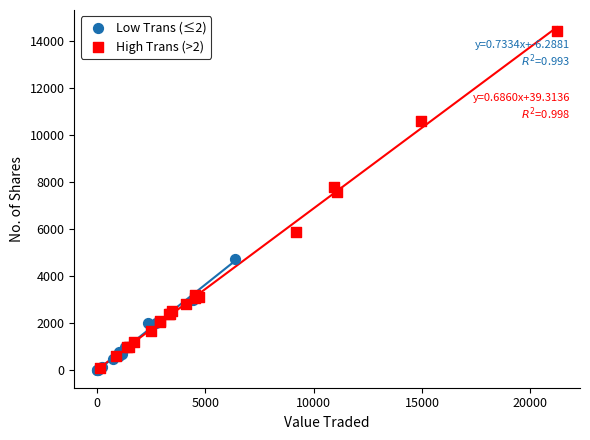

Which series contains the highest Y value?

High Trans (>2)